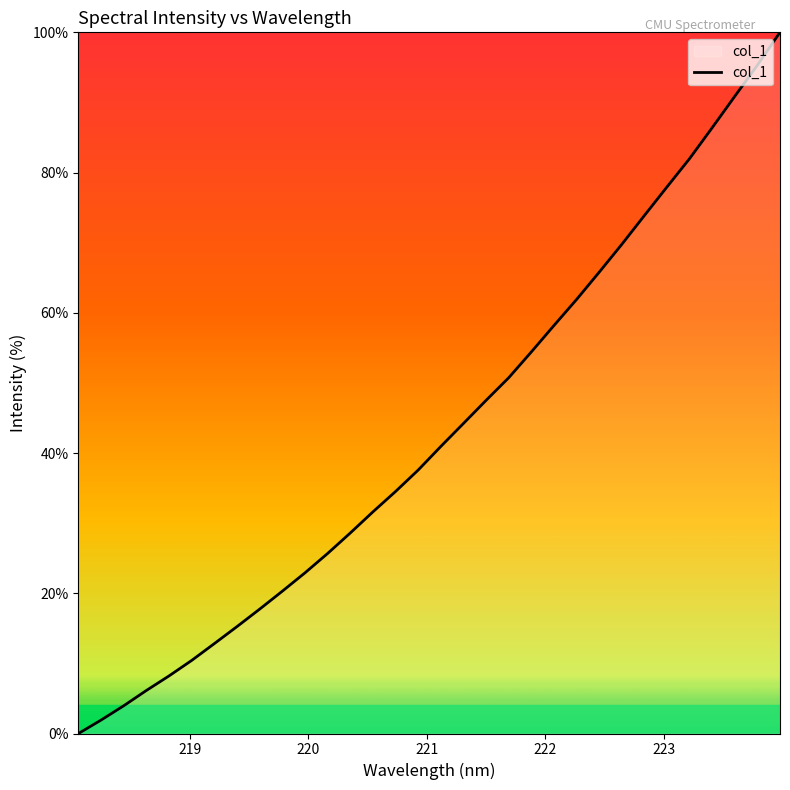

What is the difference between the second highest and second lowest values?

93.4